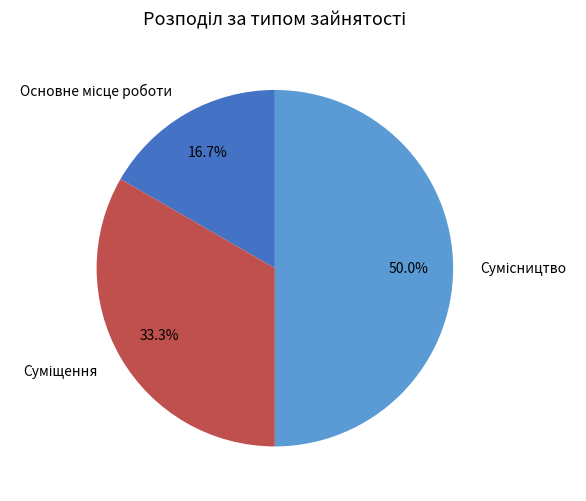

How many slices are in this pie chart?

3